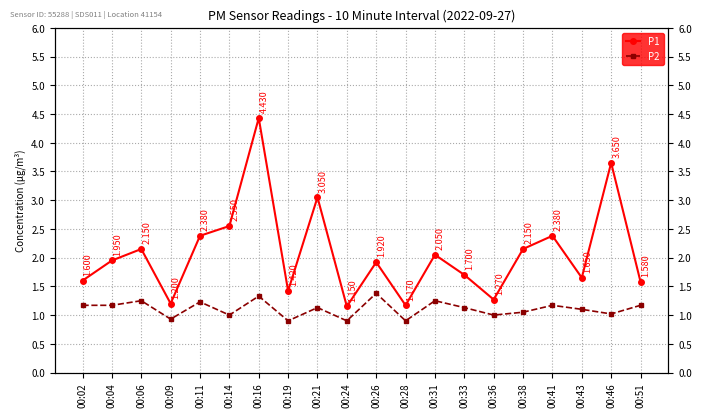

What is the total value across all series at 00:31?

3.3